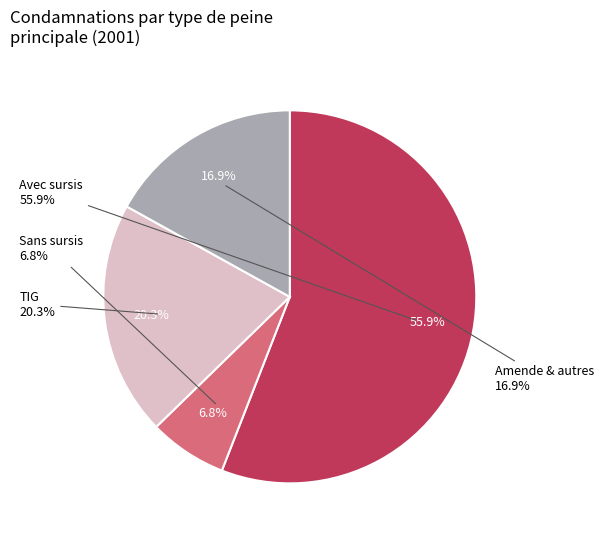

Is Amende the majority of the pie?

No